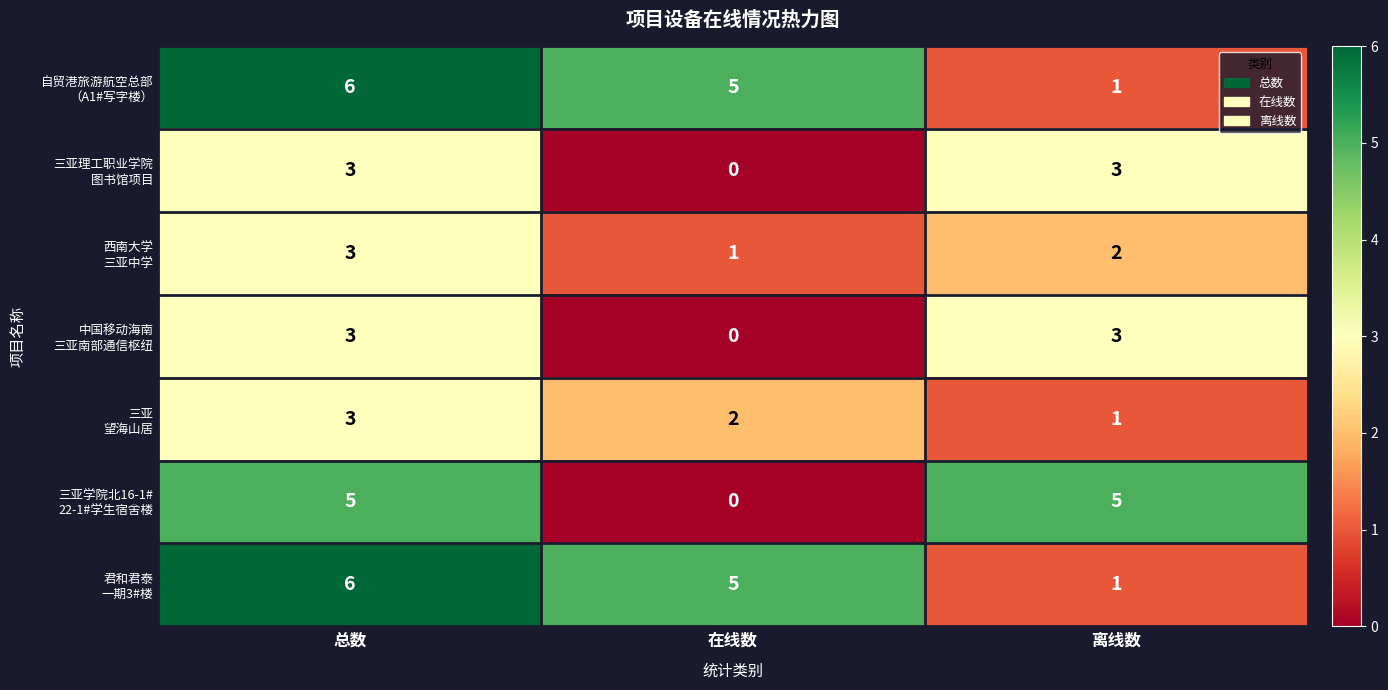

What is the maximum value shown in the chart?

6